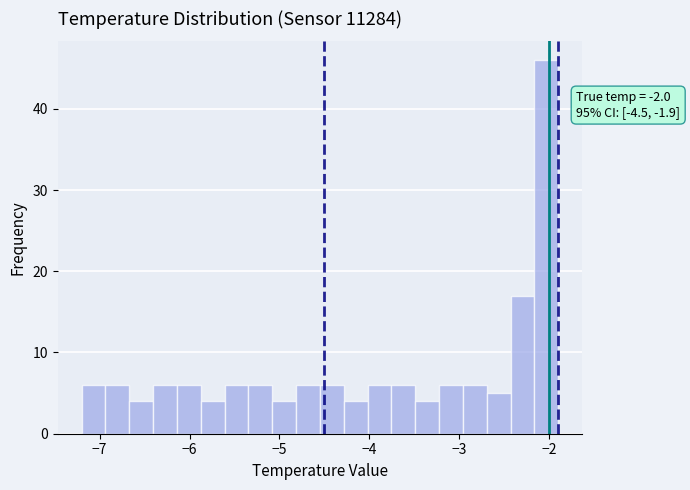

Read against the x-axis, roughly where is the centre of the tallest bar?

-2.0